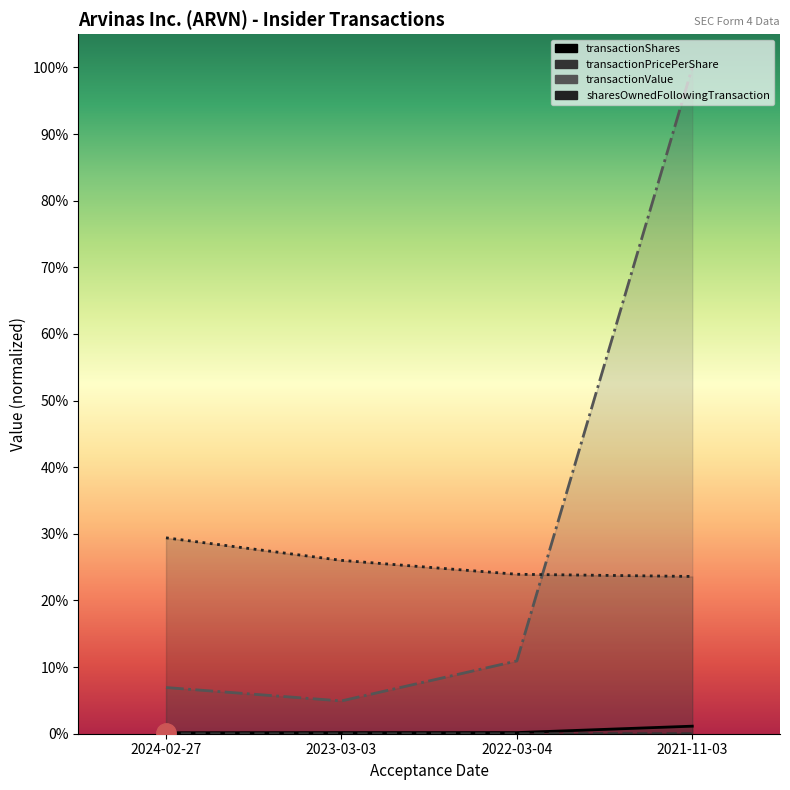

What are all the series names shown in the legend?

transactionShares, transactionPricePerShare, transactionValue, sharesOwnedFollowingTransaction